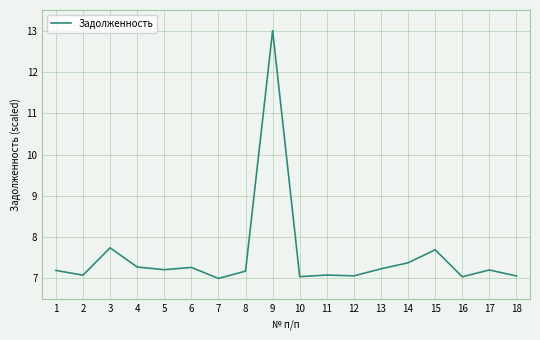

What is the greatest value displayed?

13.0